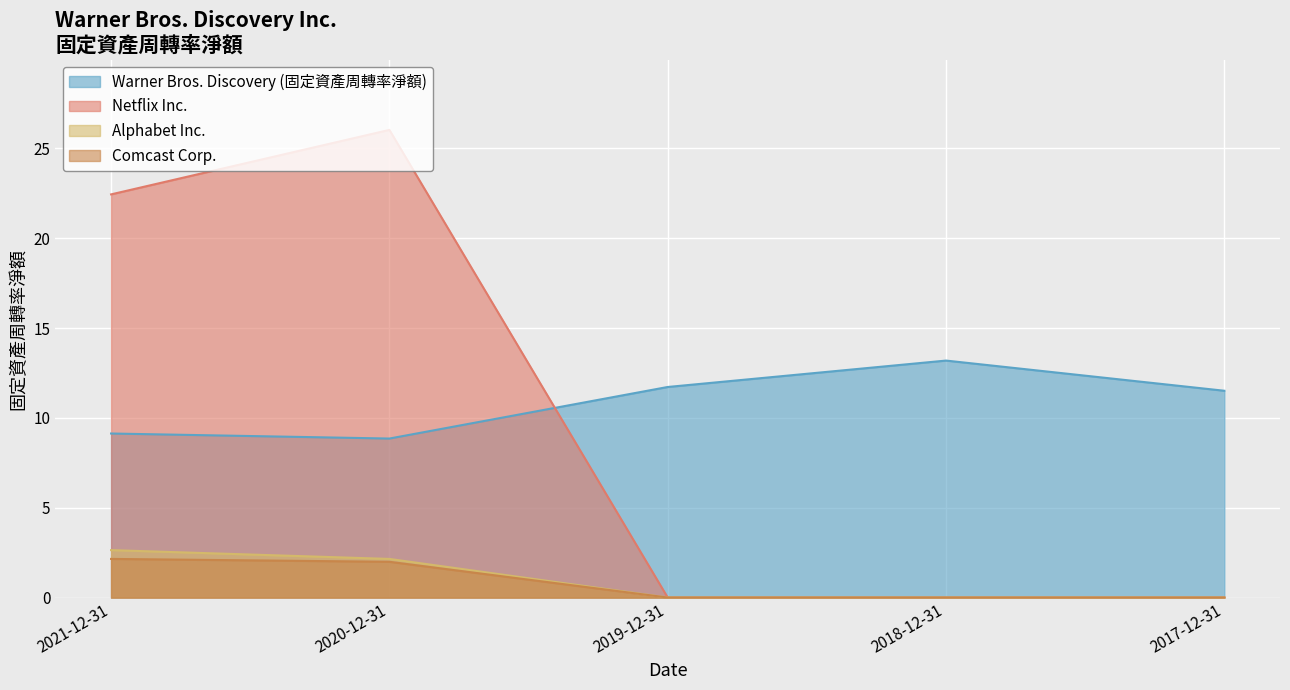

How many distinct data groups are displayed?

4